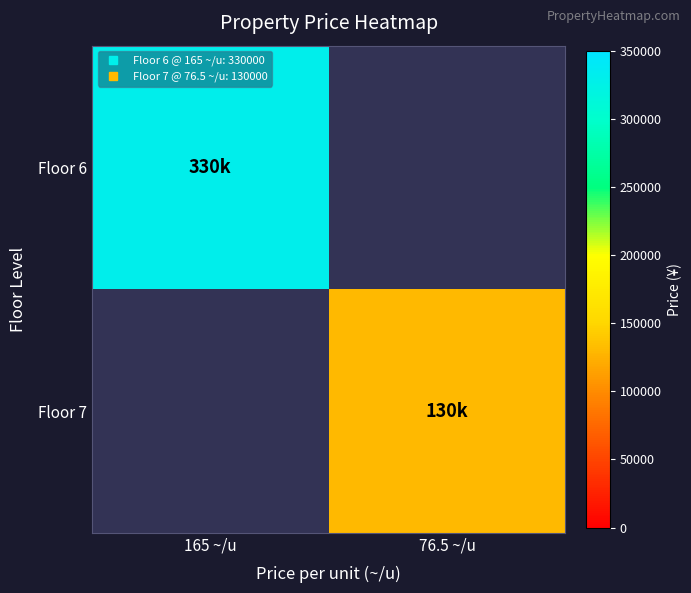

Which series has the widest spread of values?

Floor 6